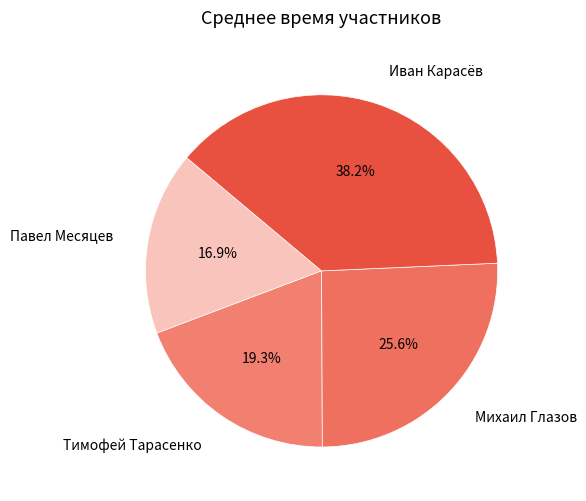

Rank the categories by value from lowest to highest.

Павел Месяцев, Тимофей Тарасенко, Михаил Глазов, Иван Карасёв